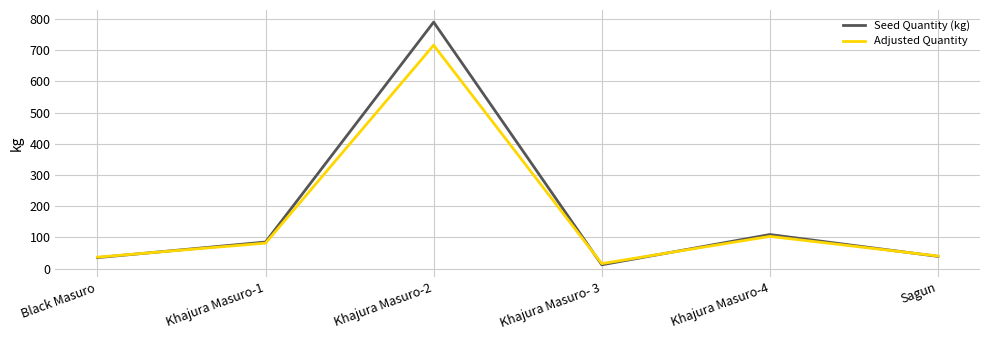

Count the number of data series in this chart.

2